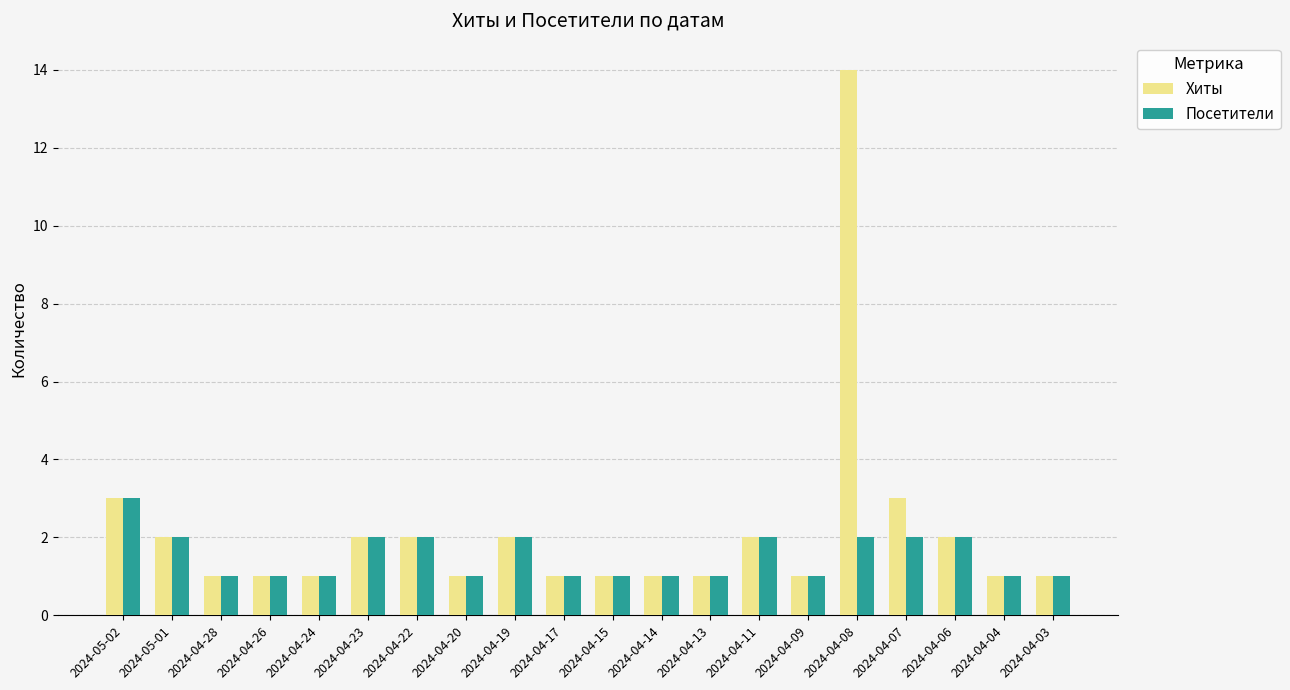

The Хиты series shows 2 at 2024-04-11. True or false?

True